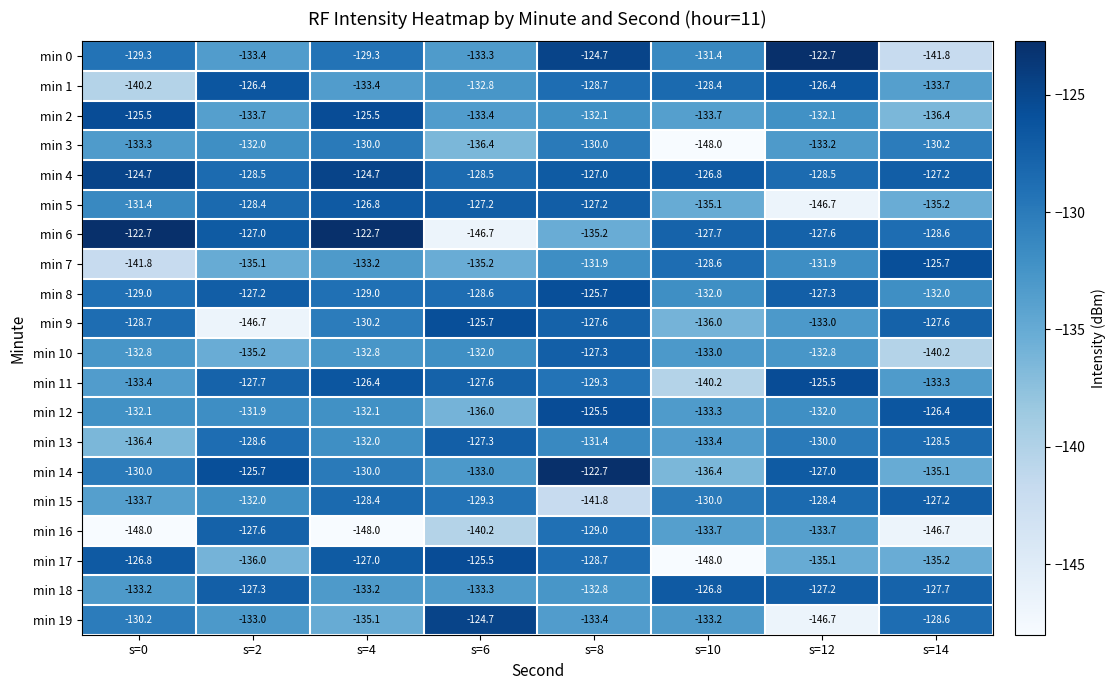

Which category has the lowest value in the min 5 series?

s=12